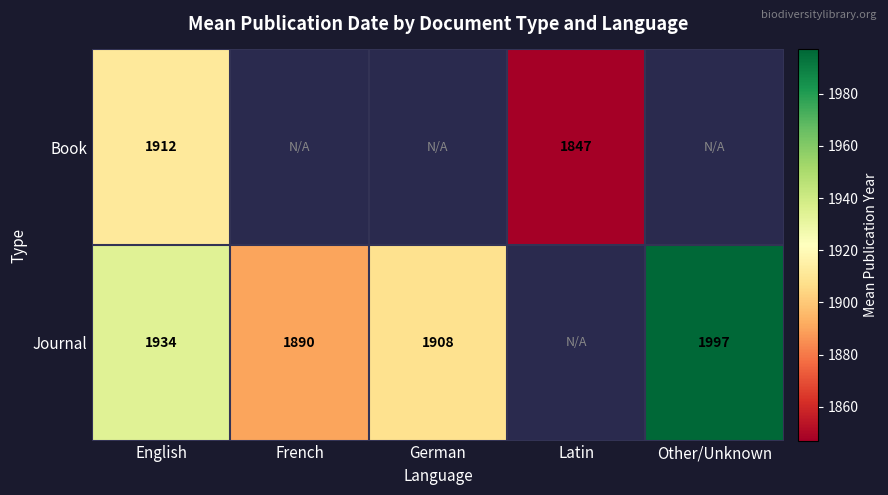

True or false: Journal has a value of 472 at French.

False